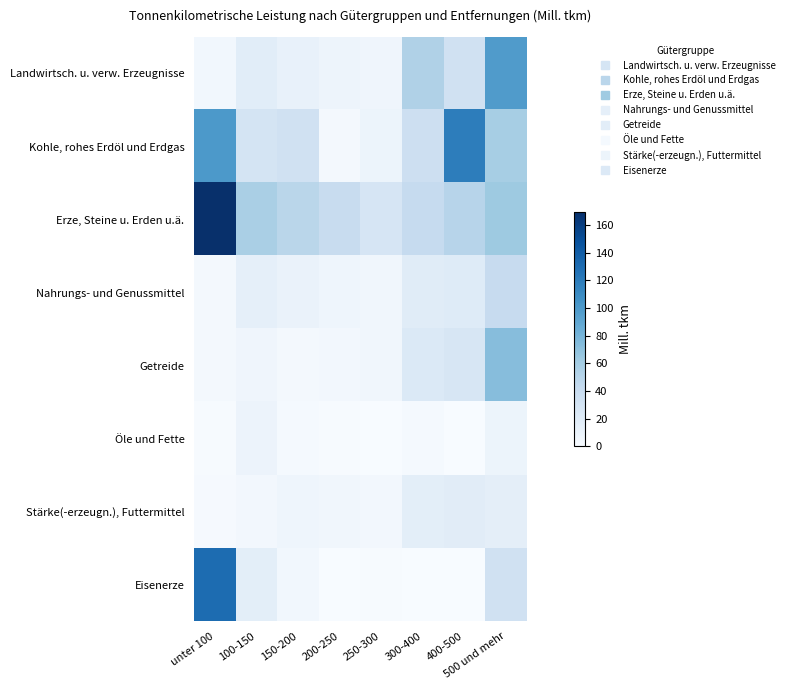

What is the spread (max minus min) of values at 500 und mehr?

89.1